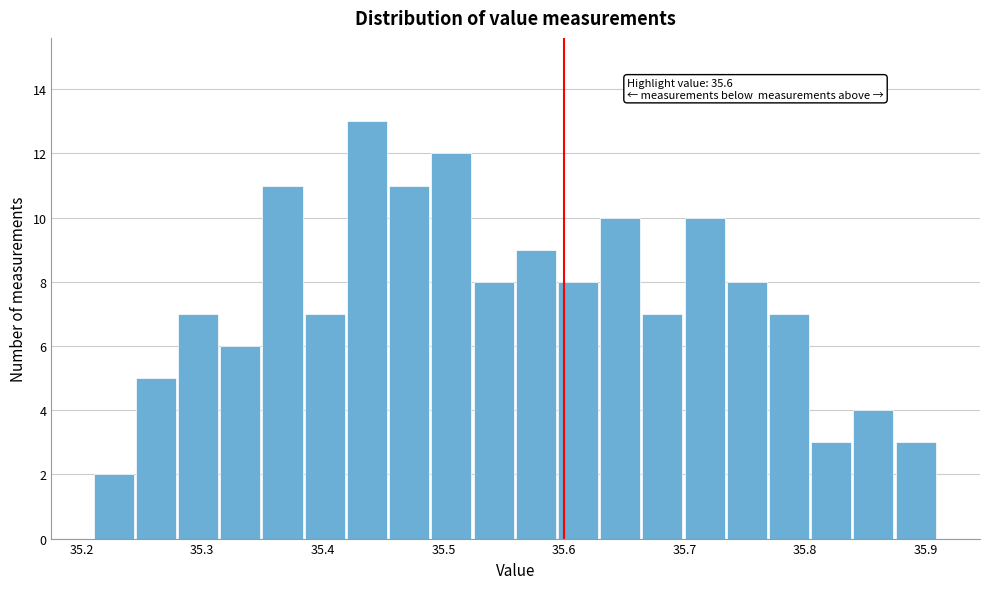

Read against the x-axis, roughly where is the centre of the tallest bar?

35.44